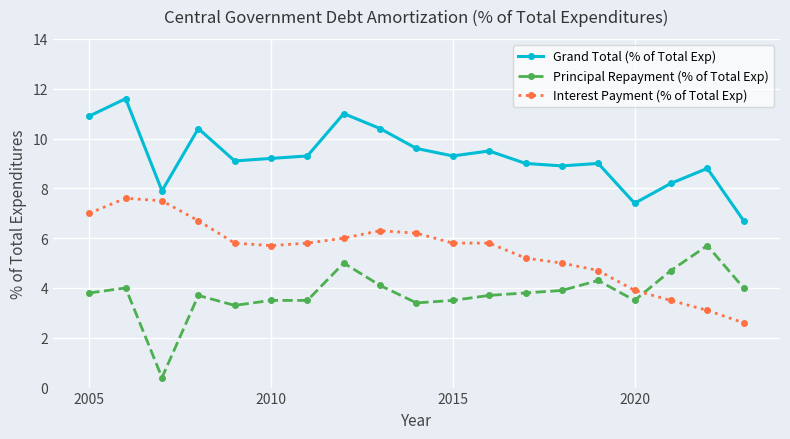

List the series in order of their peak value, highest first.

Grand Total (% of Total Exp), Interest Payment (% of Total Exp), Principal Repayment (% of Total Exp)